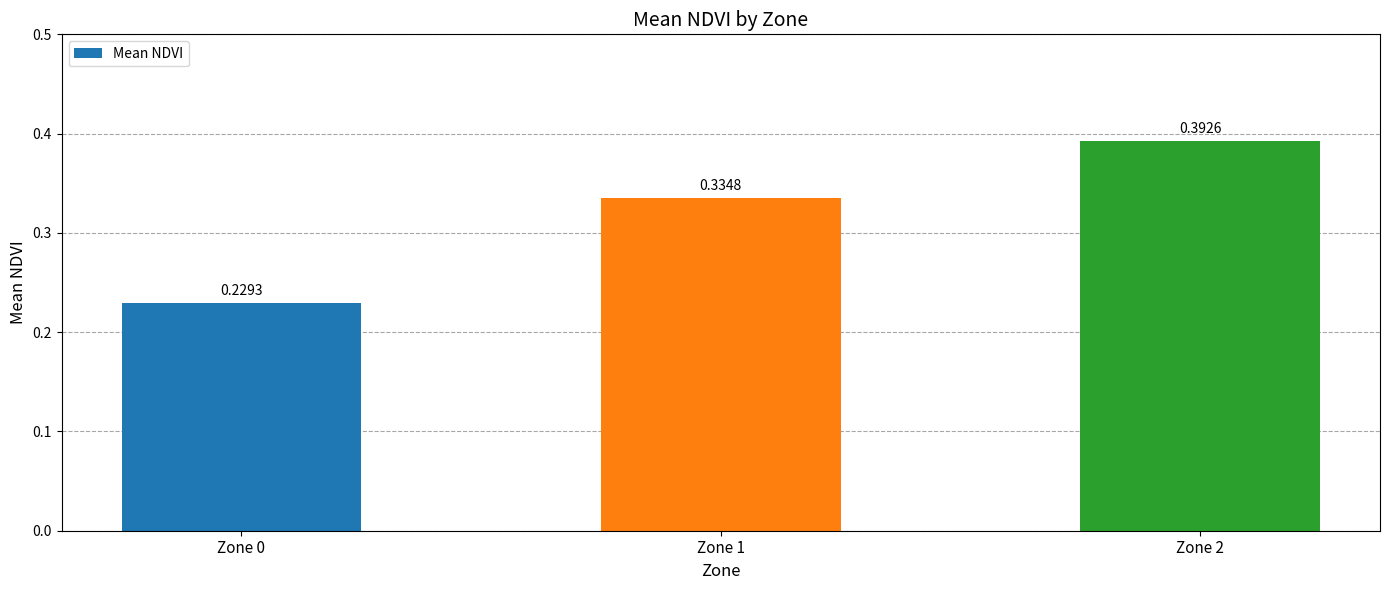

At which category does the chart reach its peak across all series?

Zone 2